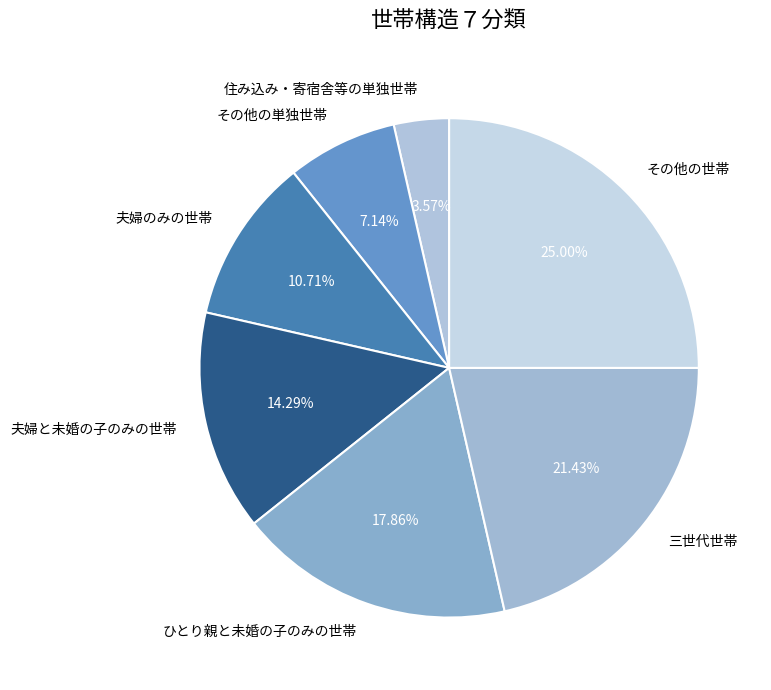

To the nearest percent, what percentage of the pie is その他の単独世帯?

7%